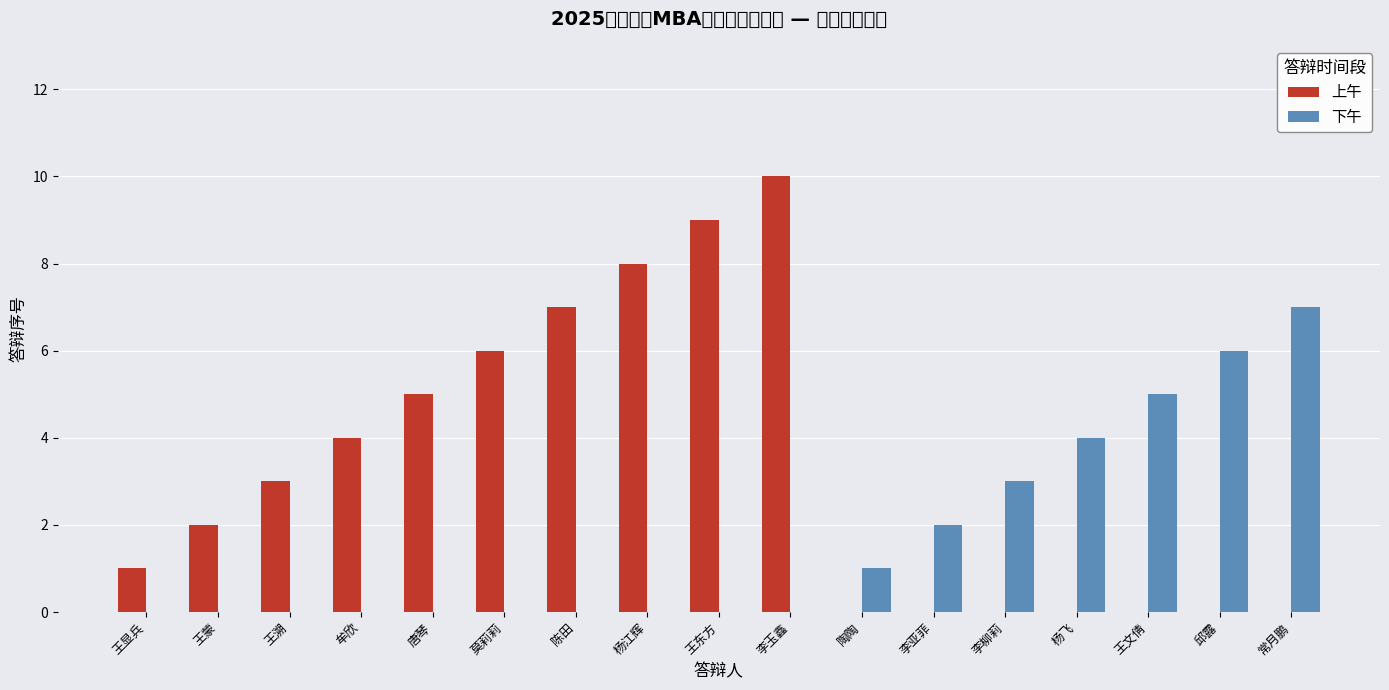

Reading right to left, list all the values displayed in this chart.

上午: 常月鹏=0	邱露=0	王文倩=0	杨飞=0	李柳莉=0	李亚菲=0	陶陶=0	李玉鑫=10	王东方=9	杨江辉=8	陈田=7	莫莉莉=6	唐琴=5	牟欣=4	王溯=3	王蒙=2	王显兵=1
下午: 常月鹏=7	邱露=6	王文倩=5	杨飞=4	李柳莉=3	李亚菲=2	陶陶=1	李玉鑫=0	王东方=0	杨江辉=0	陈田=0	莫莉莉=0	唐琴=0	牟欣=0	王溯=0	王蒙=0	王显兵=0